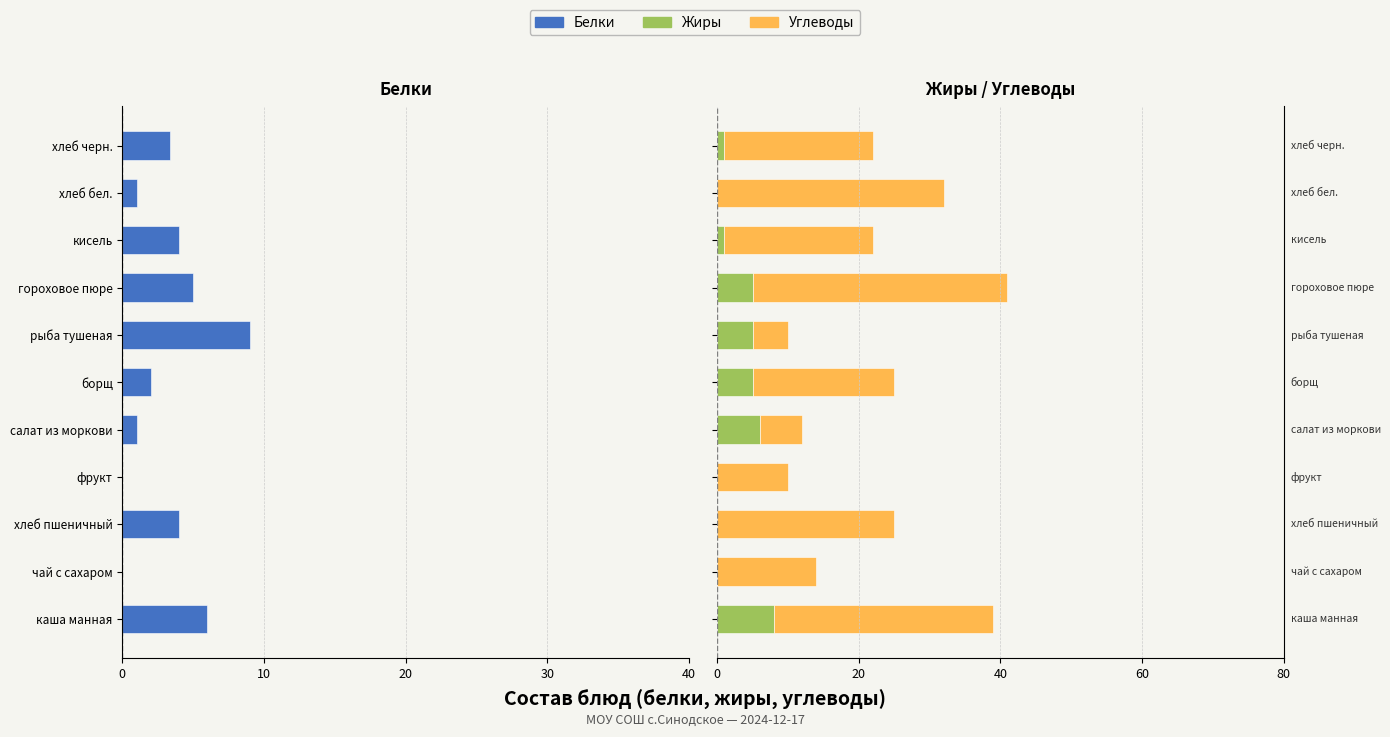

What is the sum of the Углеводы values at кисель and хлеб пшеничный?

46.0